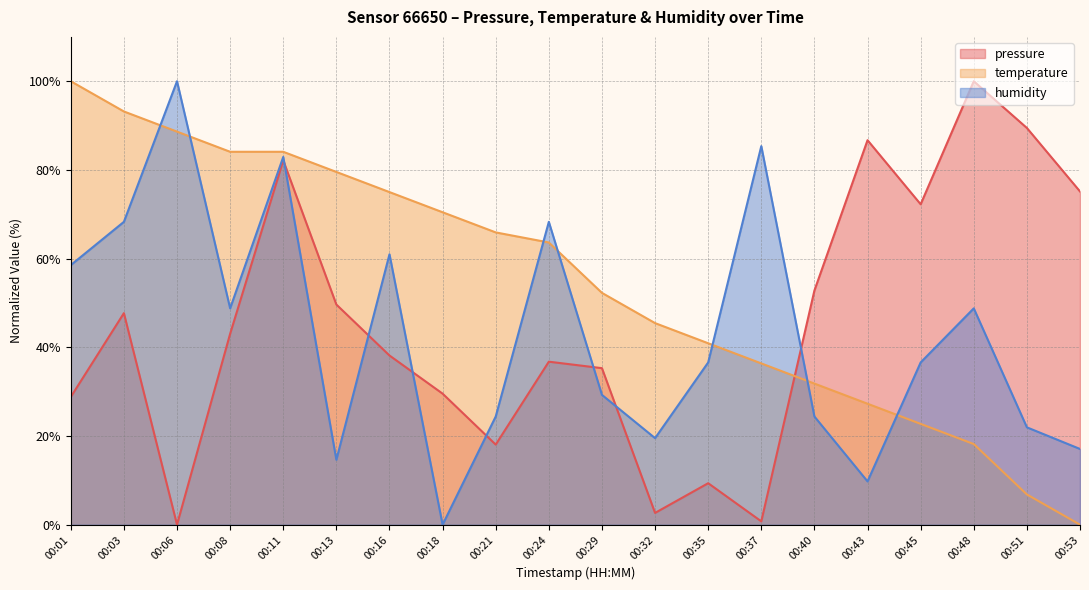

Which has a higher value, 00:40 or 00:11?

00:11